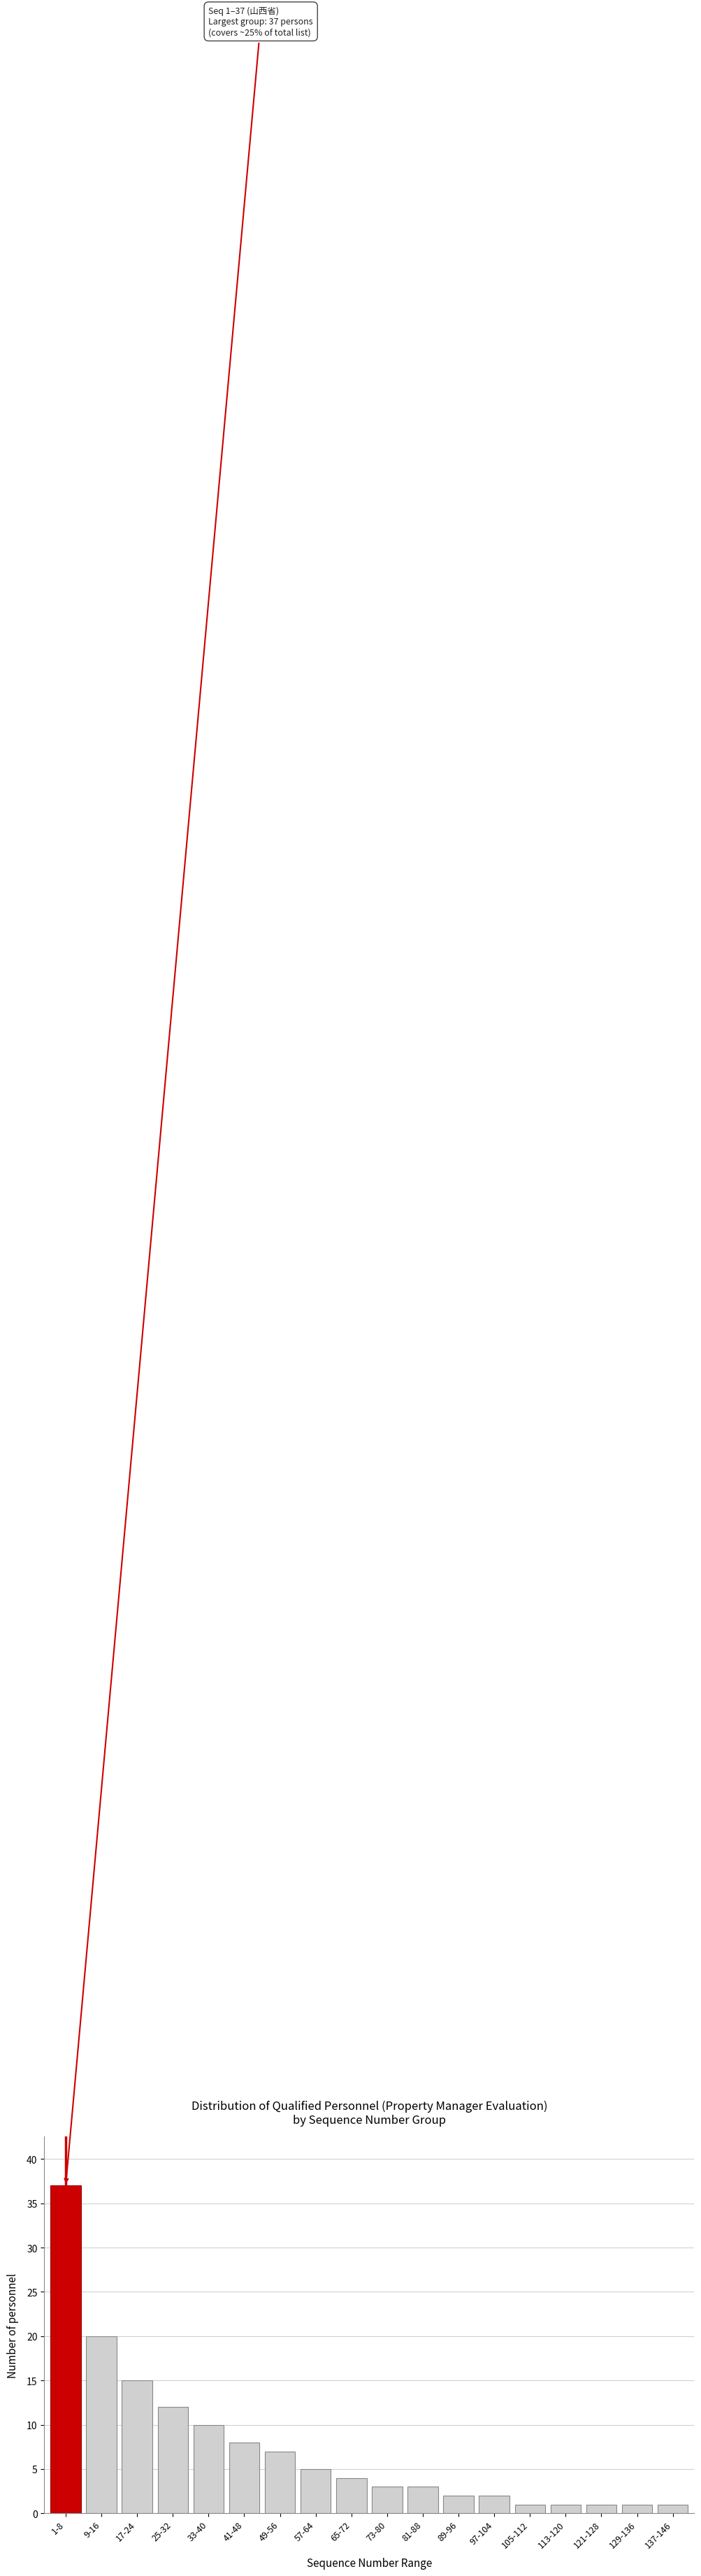

Reading left to right, extract all data points from this chart.

37	20	15	12	10	8	7	5	4	3	3	2	2	1	1	1	1	1